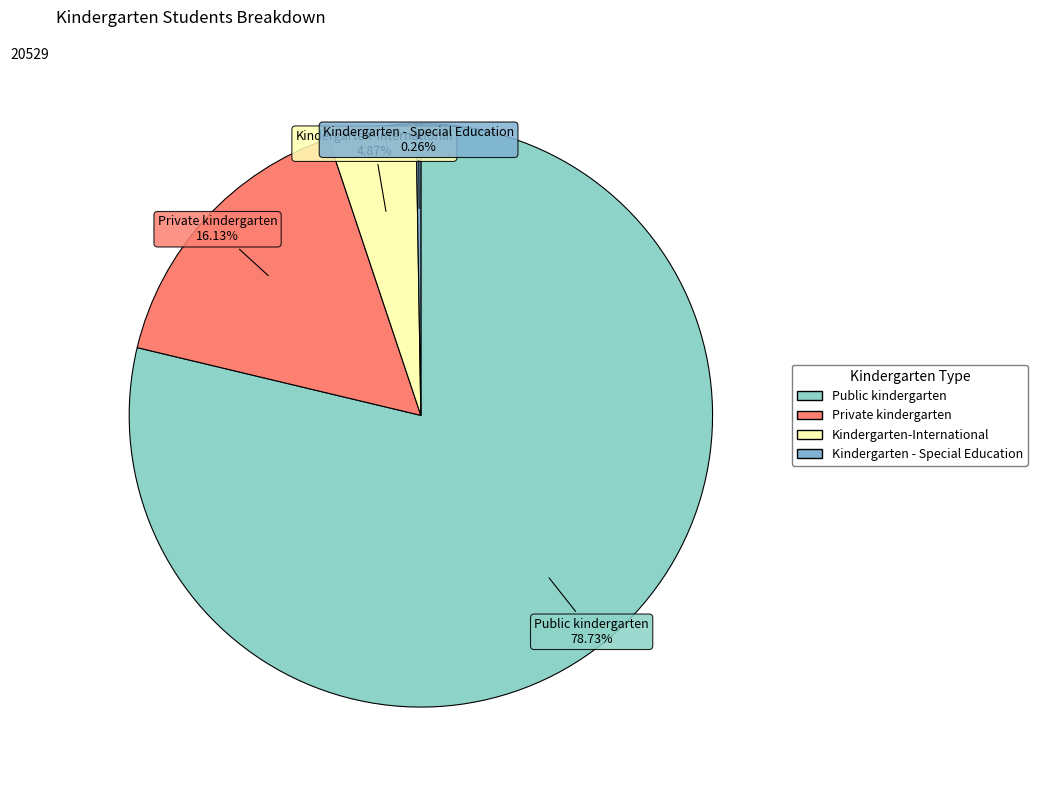

To the nearest percent, what is the difference between the largest and smallest slice percentages?

78%